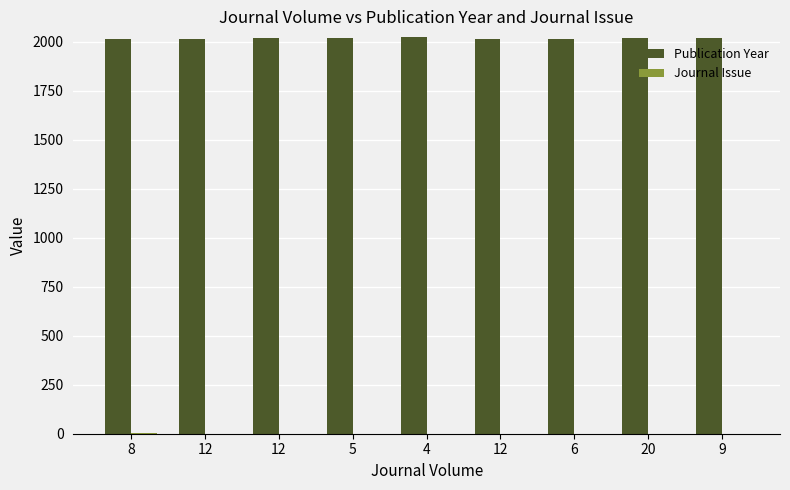

Count the number of categories in the chart.

9